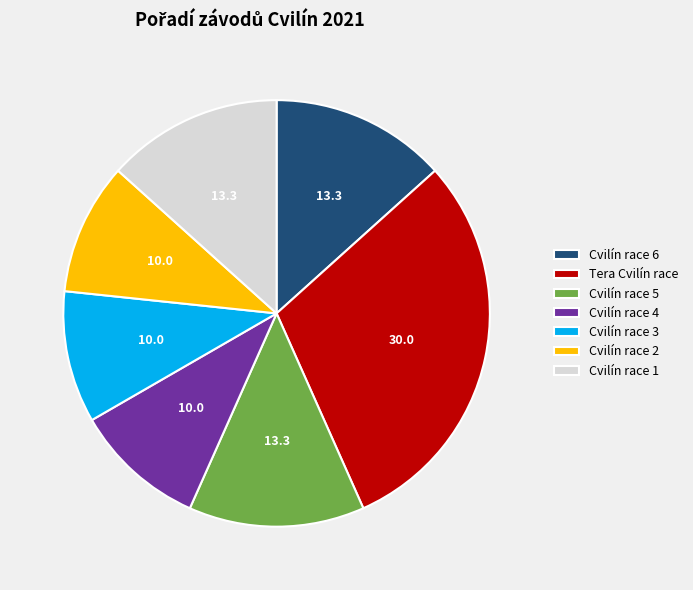

Is Cvilín race 1 the majority of the pie?

No